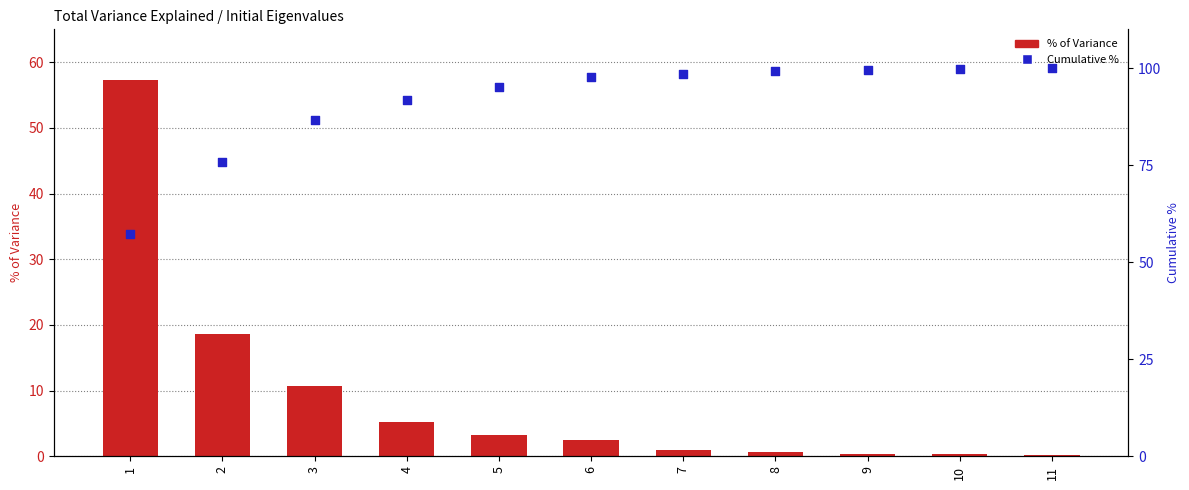

Which series contains the highest Y value?

Cumulative %